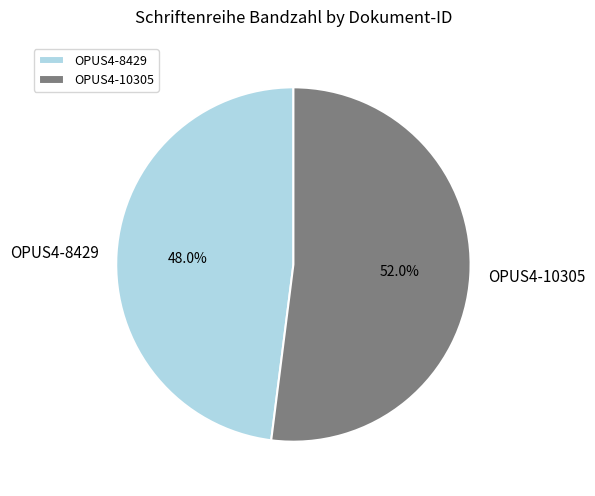

What portion of the pie excludes OPUS4-8429?

52.0%